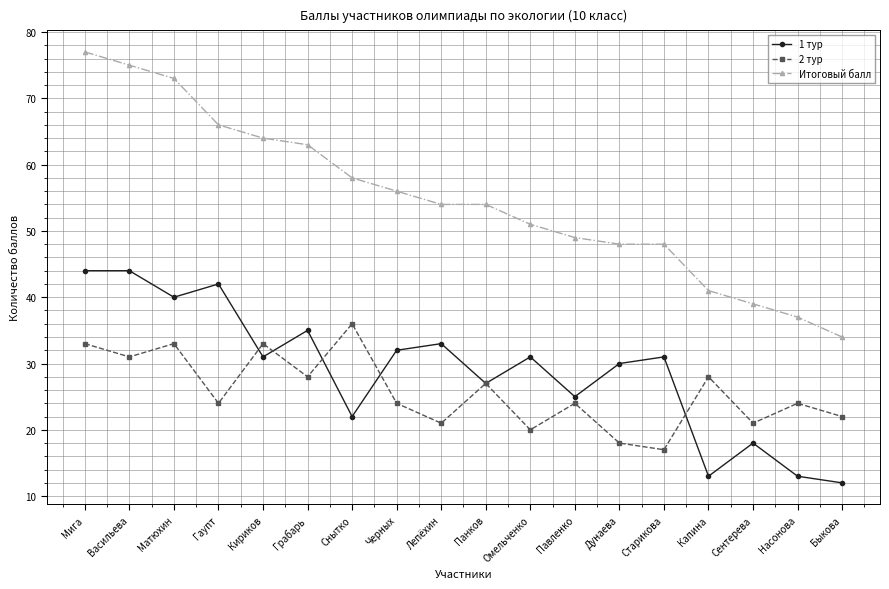

At Омельченко, list the series in order from smallest to largest.

2 тур, 1 тур, Итоговый балл